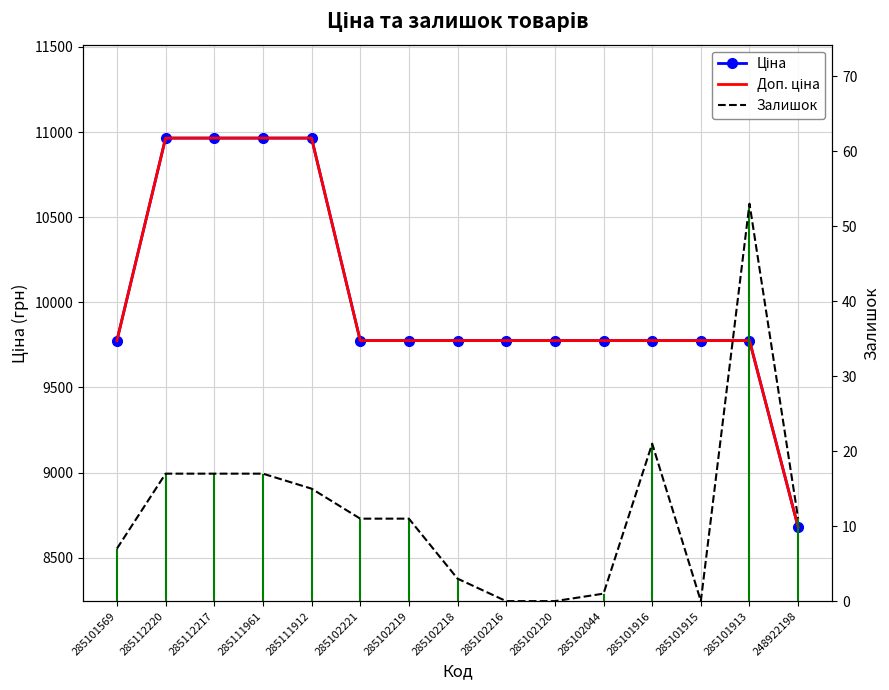

What is the maximum value shown in the chart?

10964.4